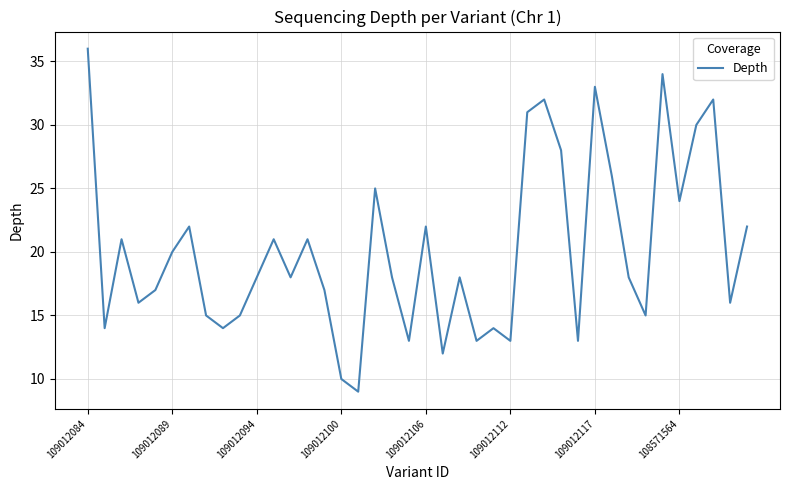

What is the greatest value displayed?

36